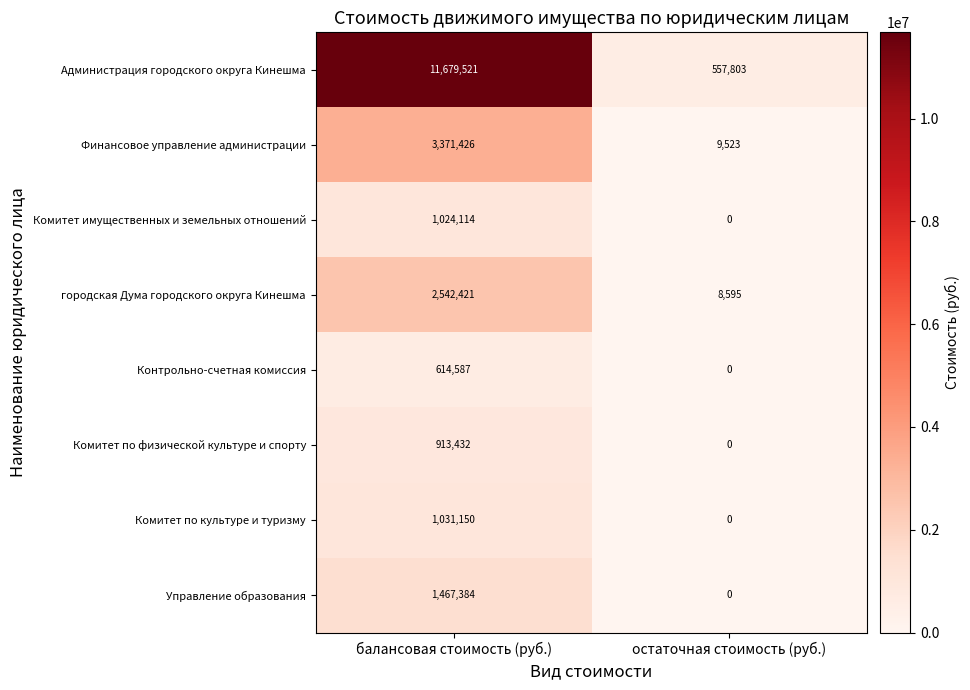

At how many categories does at least one series exceed 6174479?

1